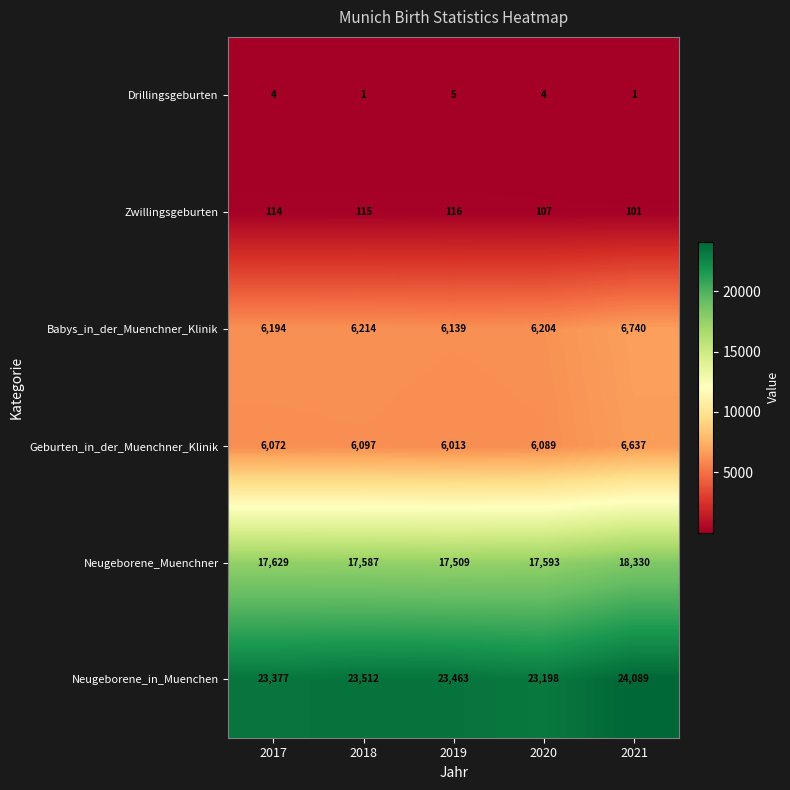

At which label is Neugeborene_in_Muenchen closest to 23643?

2018